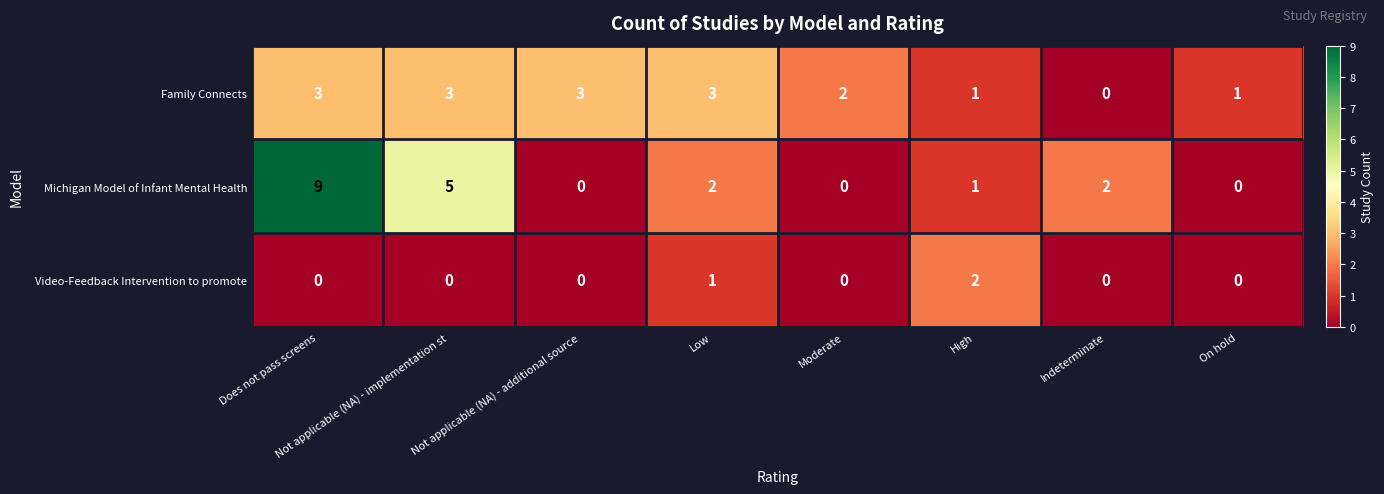

What is the difference between the Michigan Model of Infant Mental Health values at Not applicable (NA) - implementation st and Indeterminate?

3